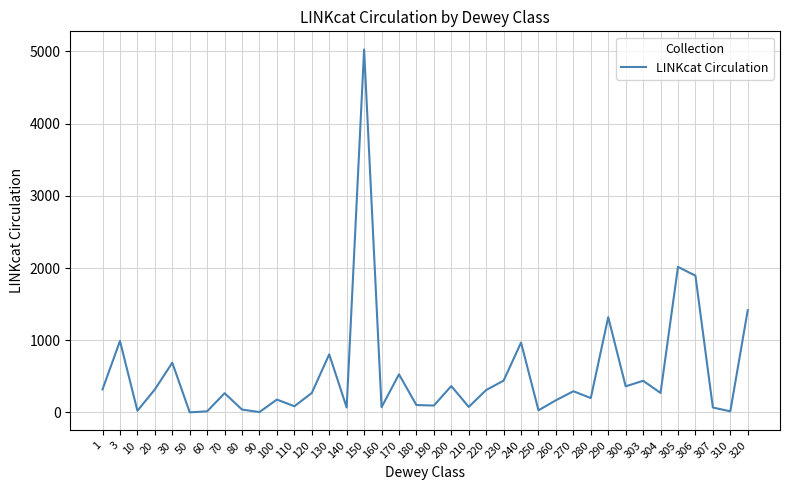

True or false: the data shows 30 at 250.

True